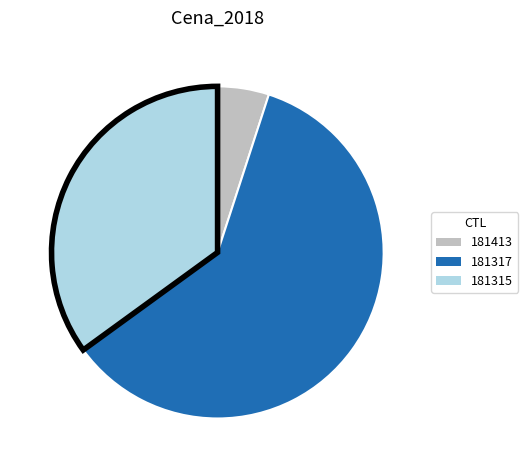

Is the sum of 181317 and 181413 greater than half?

Yes